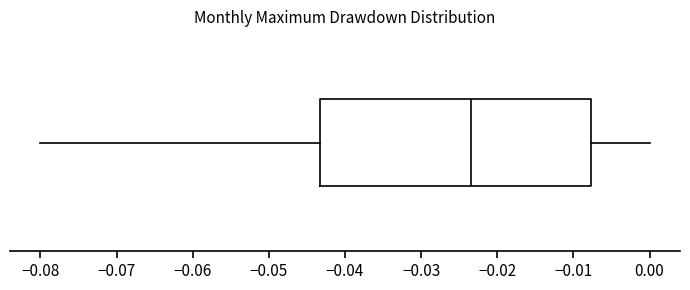

Where is the right edge of the box on the x-axis? The values are not printed on the chart, so give them approximately, as read against the axis.

-0.008